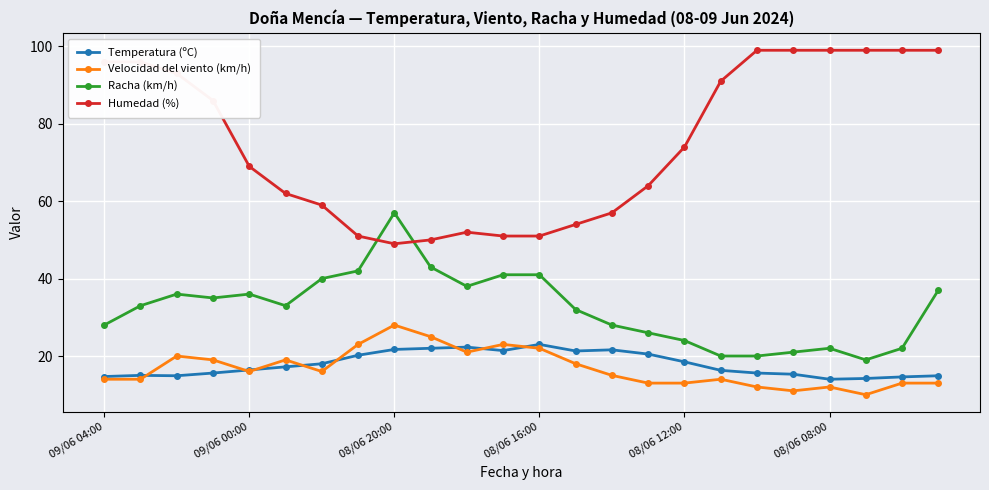

True or false: Velocidad del viento (km/h) has more than 2 interior local peaks.

True